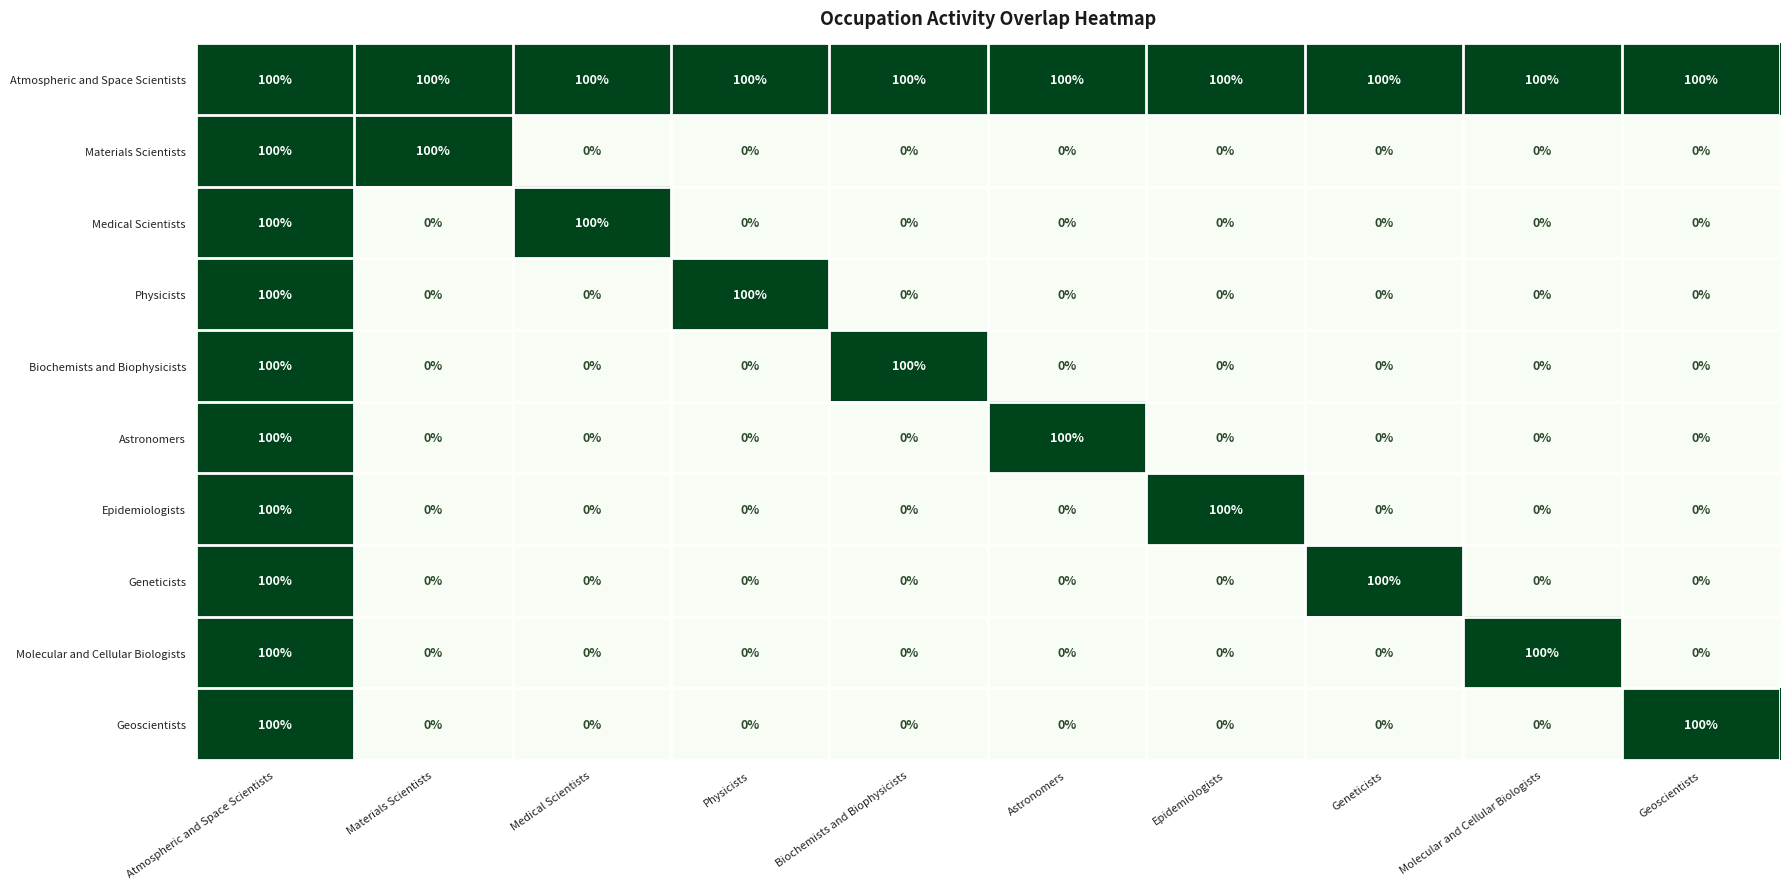

Count the number of data series in this chart.

10